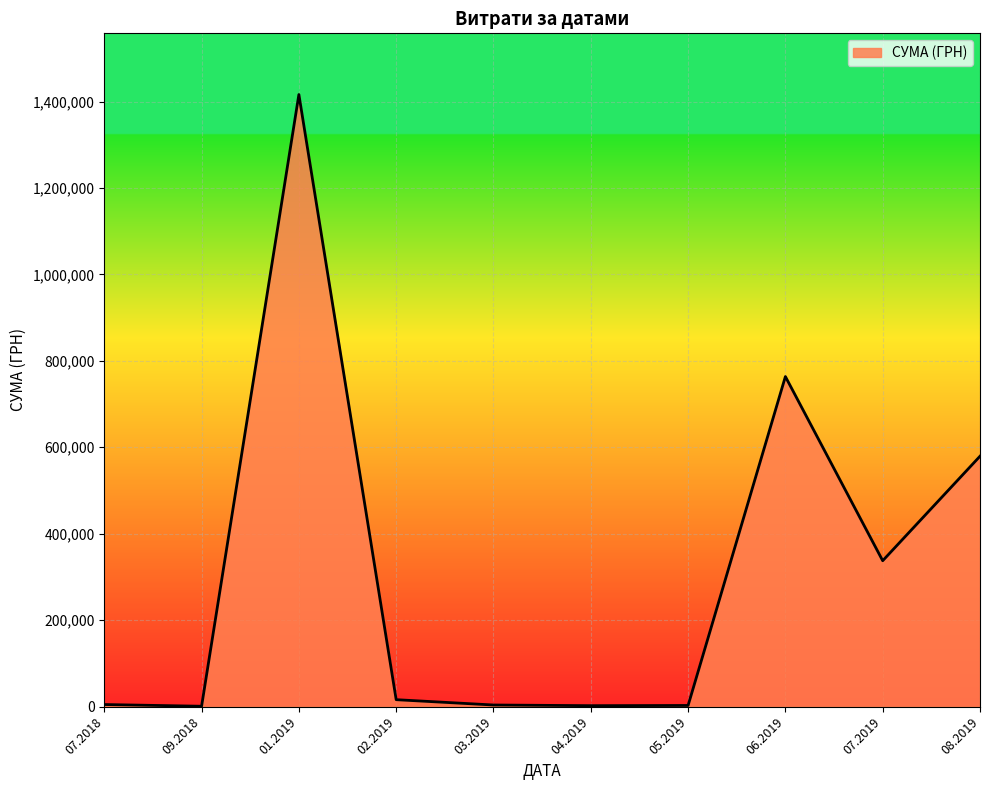

Which has a higher value, 07.2019 or 01.2019?

01.2019